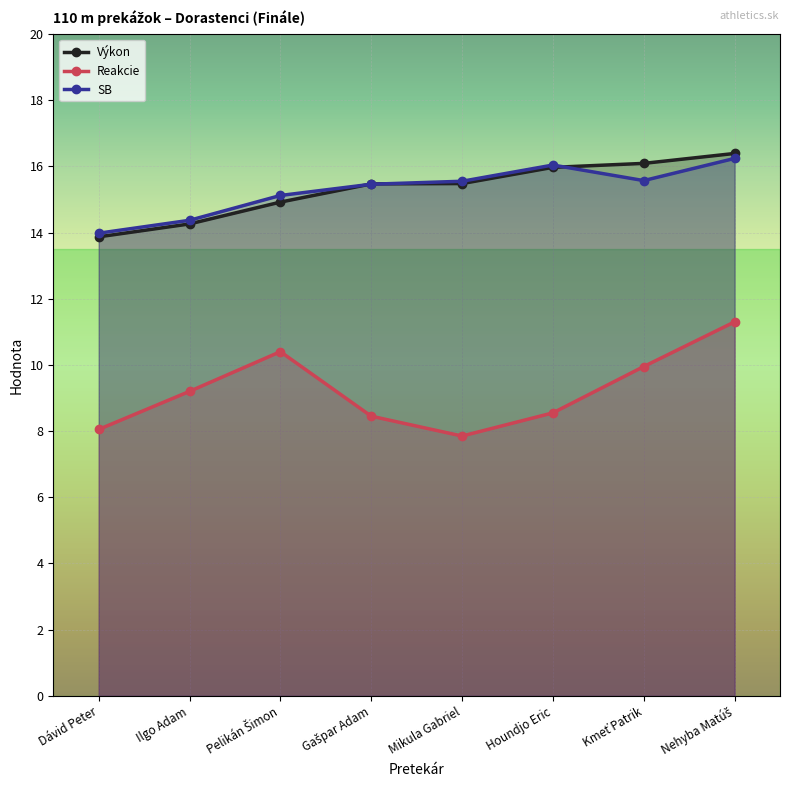

True or false: Reakcie and SB intersect in this chart.

False